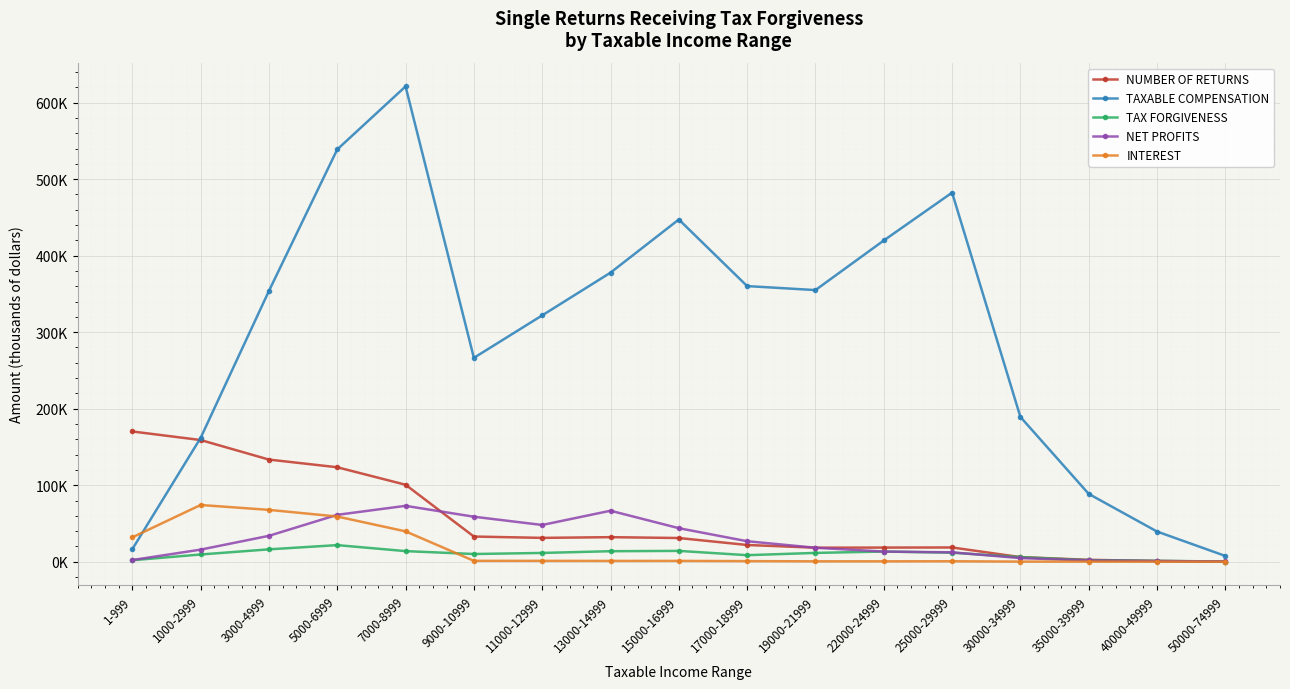

True or false: NUMBER OF RETURNS has more than 0 interior local peaks.

True